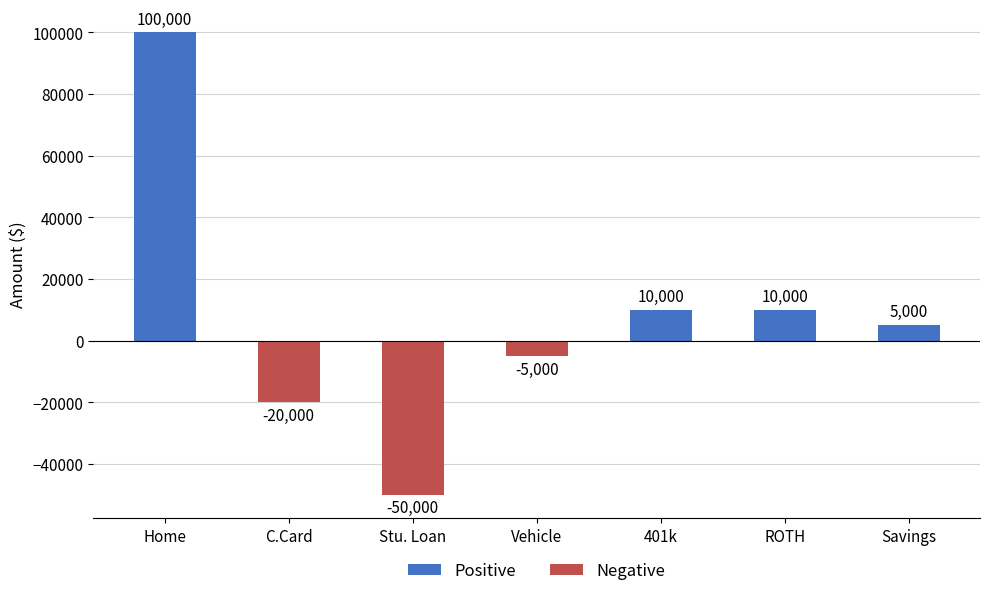

What is the average value?

7143